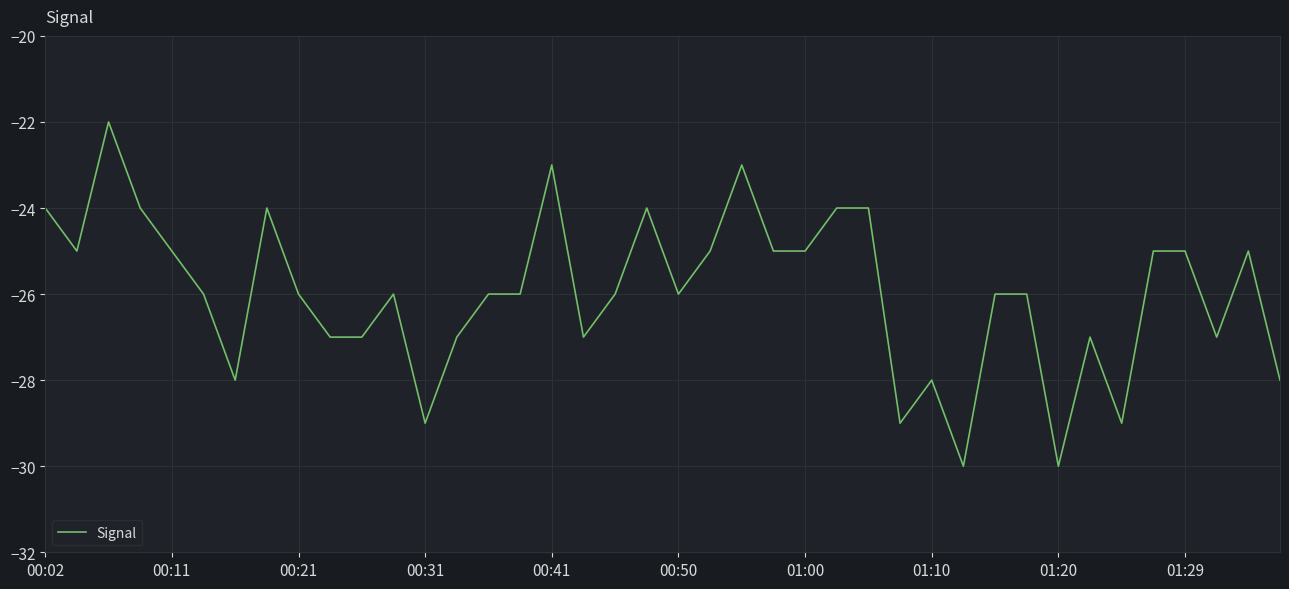

How many values exceed -26?

17